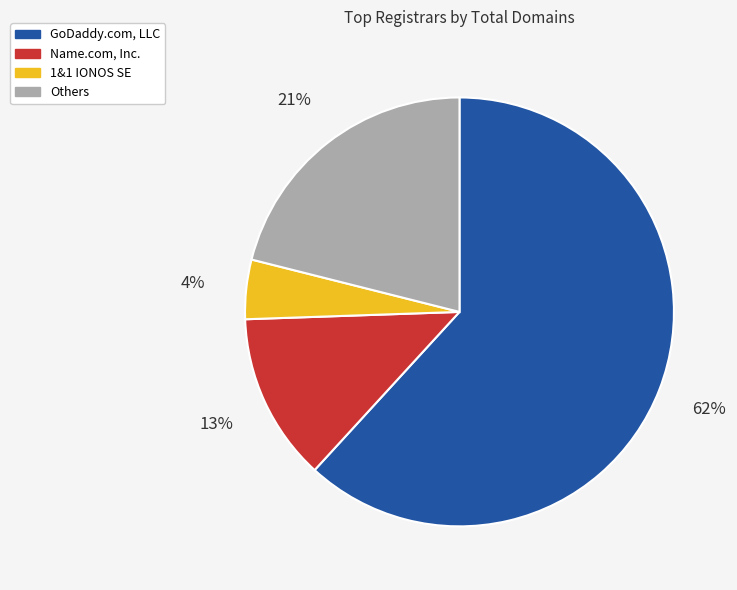

Does any single category account for the majority?

Yes